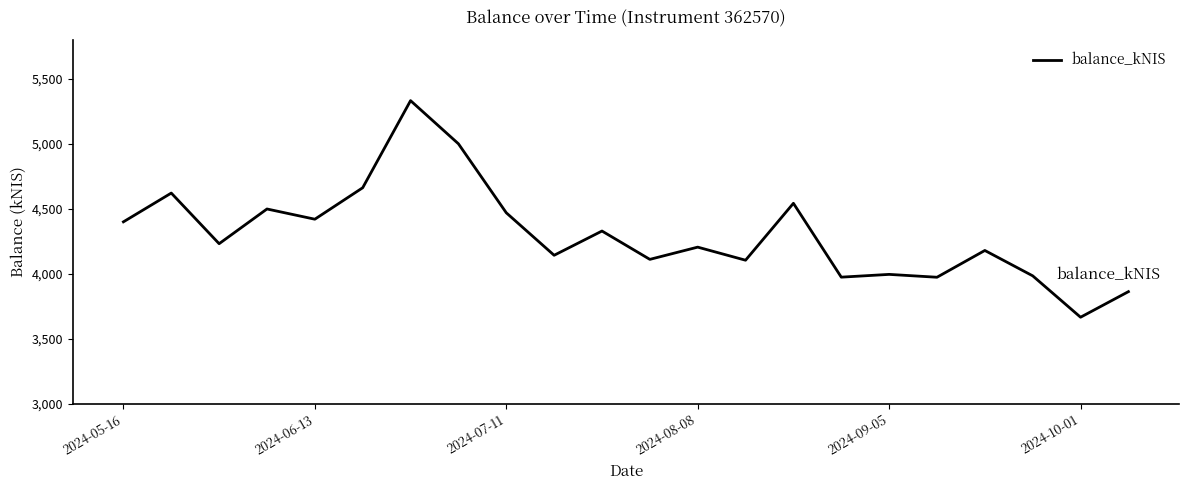

What is the smallest value displayed?

3666.1